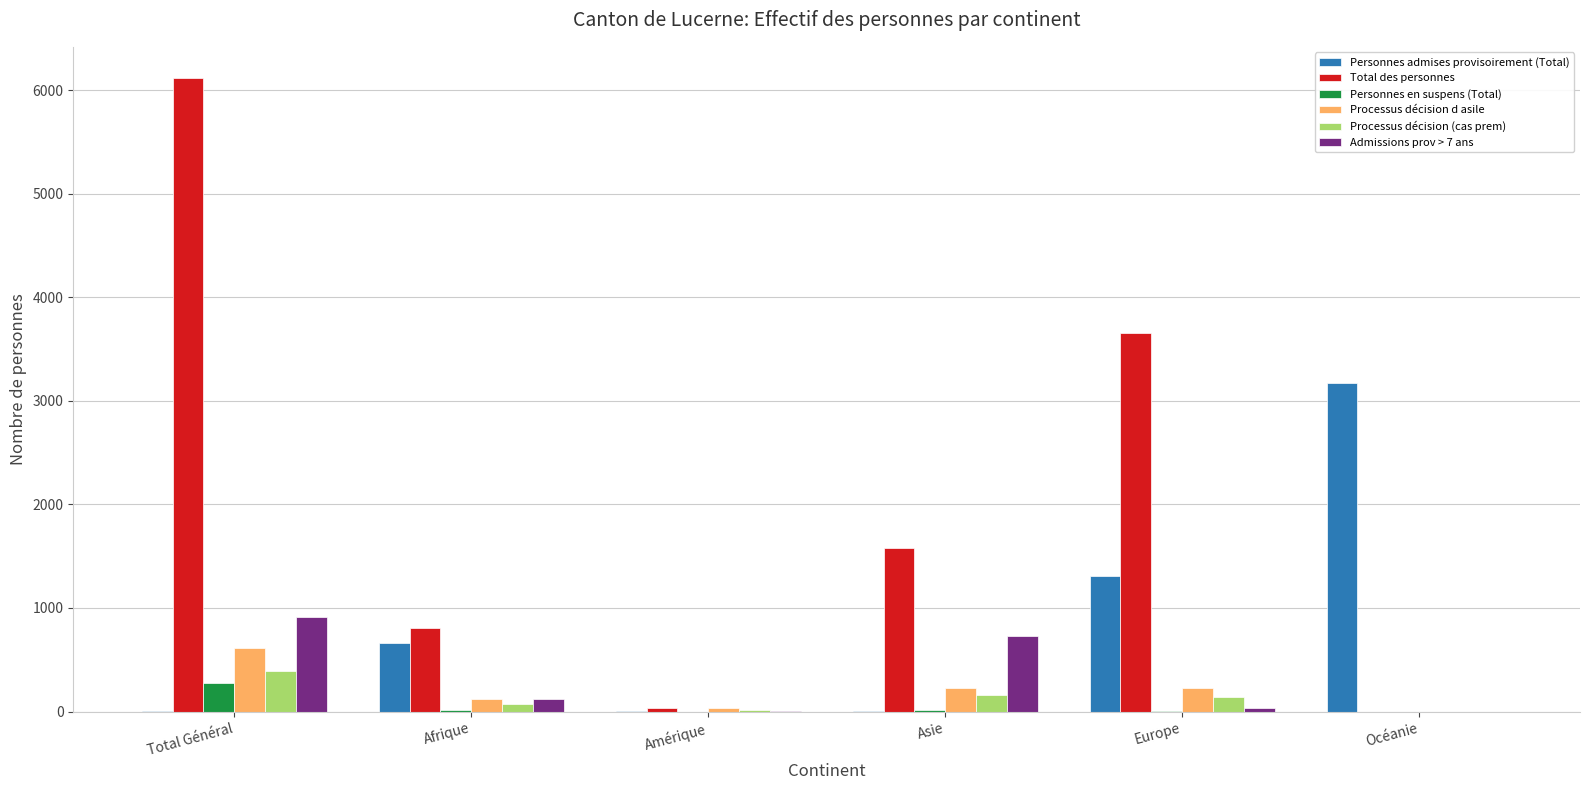

At which category does the chart reach its peak across all series?

Total Général